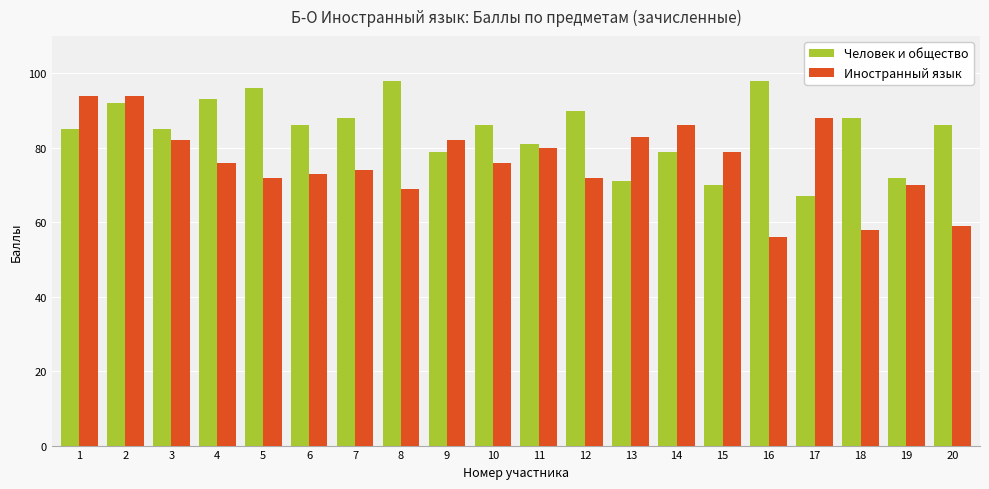

At which label does Иностранный язык reach its minimum?

16